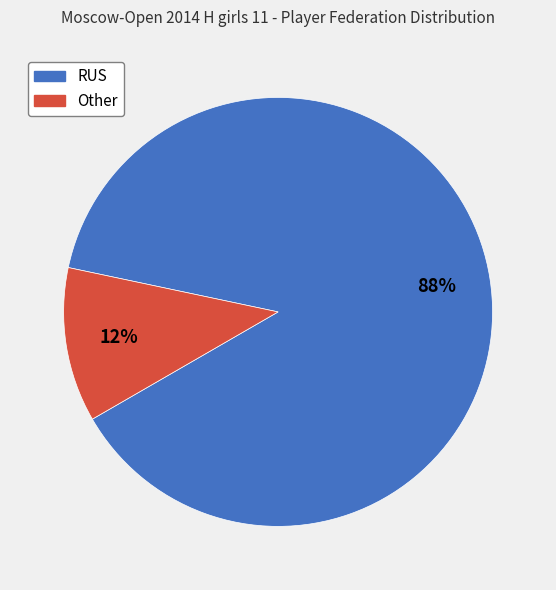

Is the sum of RUS and Other greater than half?

Yes